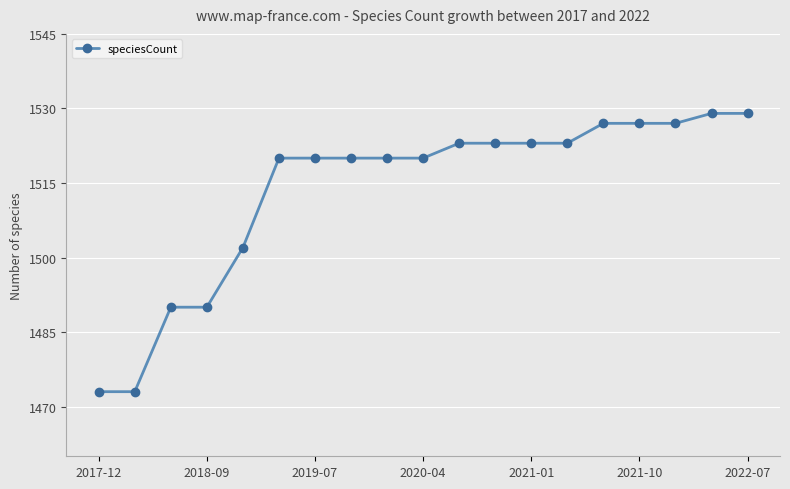

What is the value of the 5th point from the left?

1502